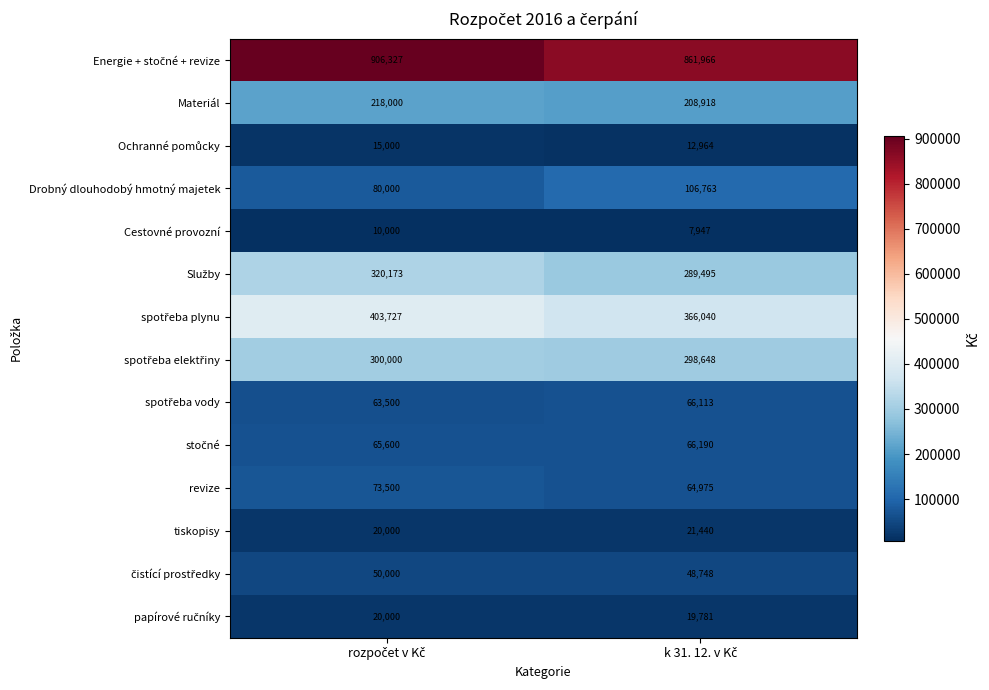

How many series are shown in this chart?

14